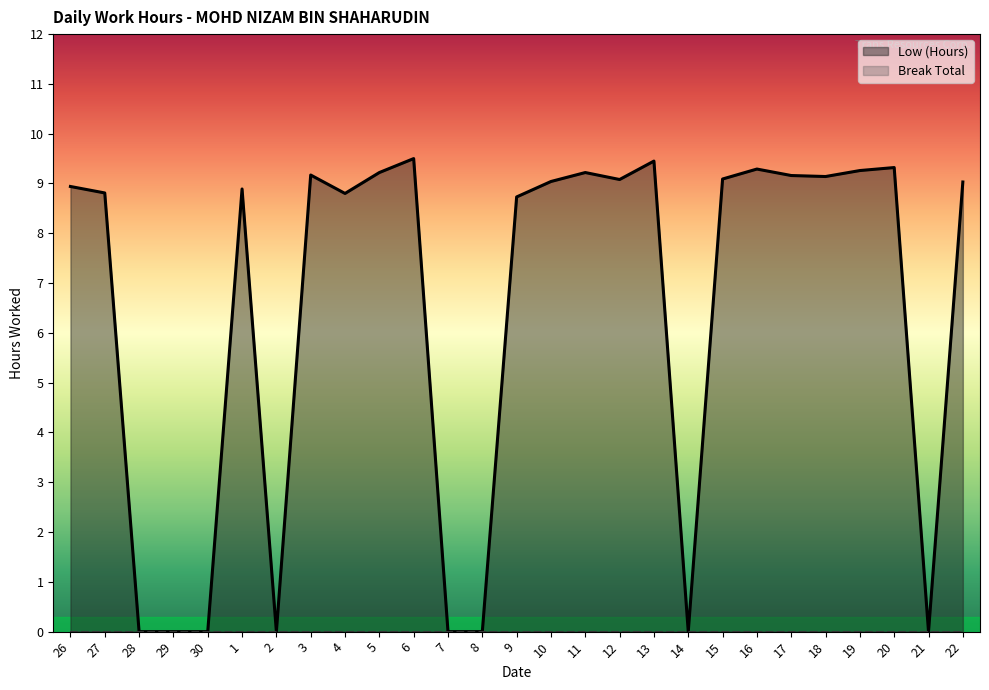

What is the spread (max minus min) of values at 1?

8.9